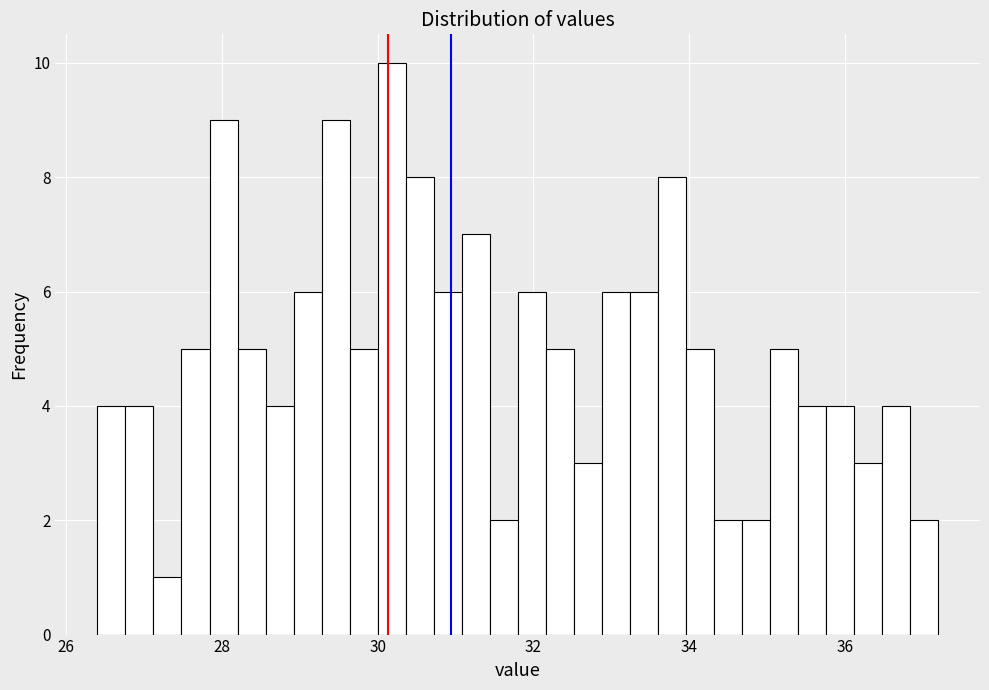

Read against the x-axis, roughly where is the centre of the tallest bar?

30.2